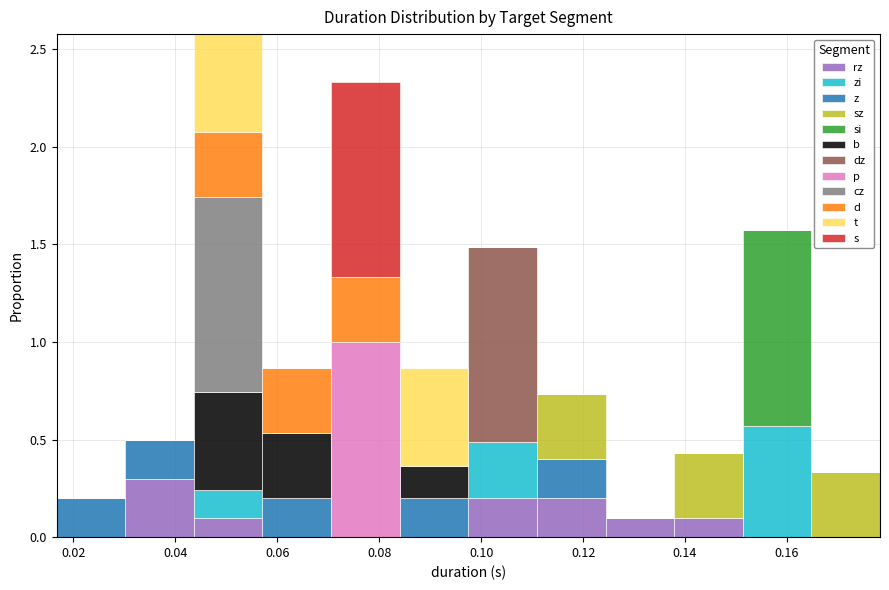

Which range on the x-axis has the tallest stacked bar (by total height)?

0.044 to 0.058